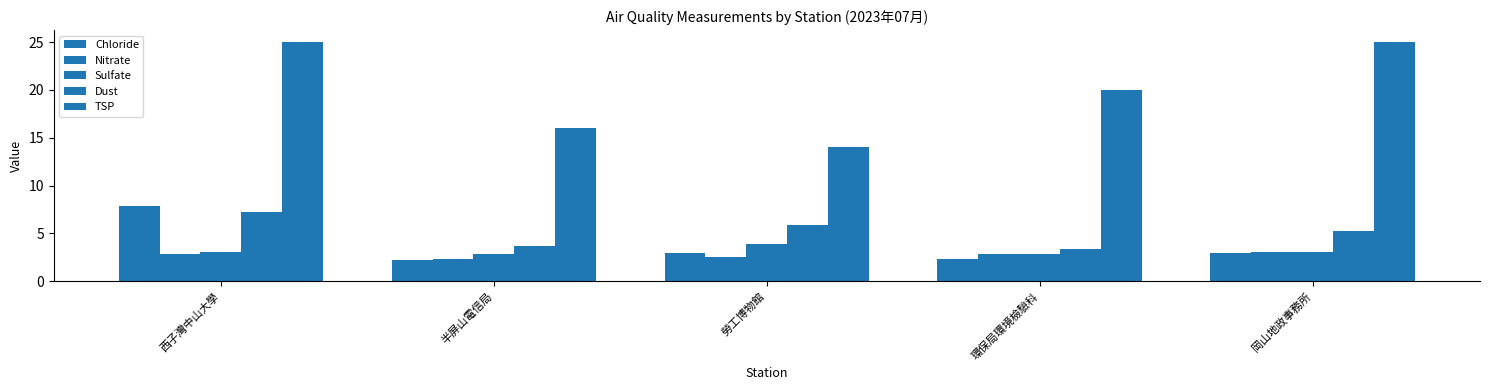

Is the value of TSP at 半屏山電信局 greater than the value of Nitrate at 岡山地政事務所?

Yes